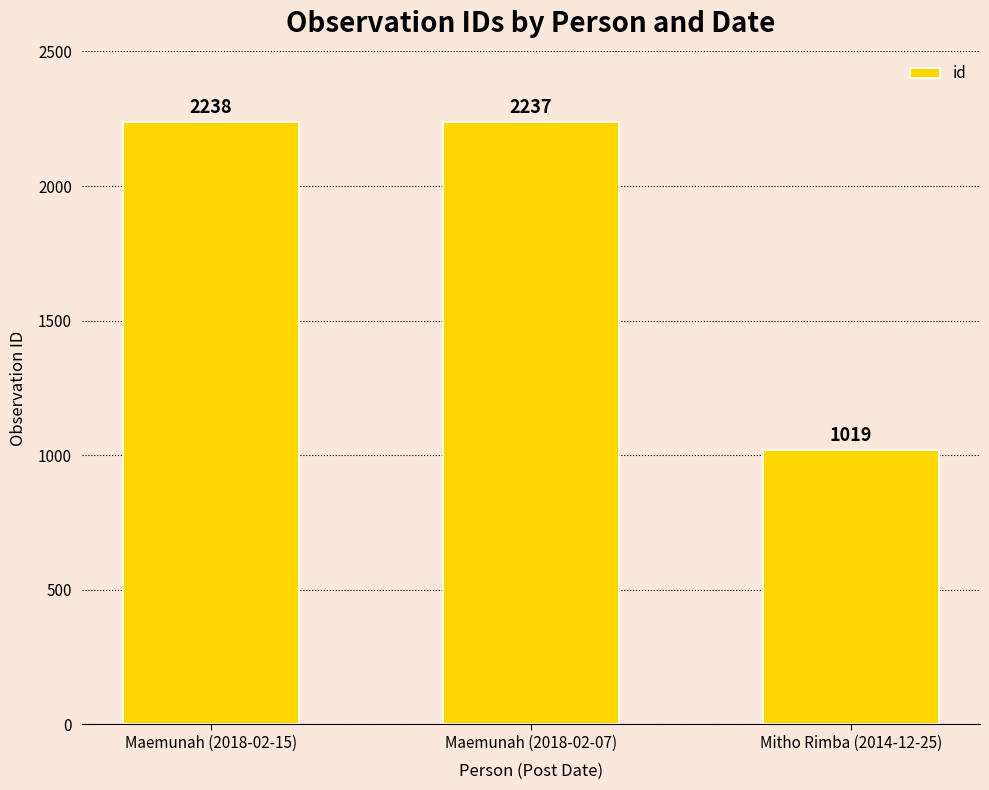

What is the average value?

1831